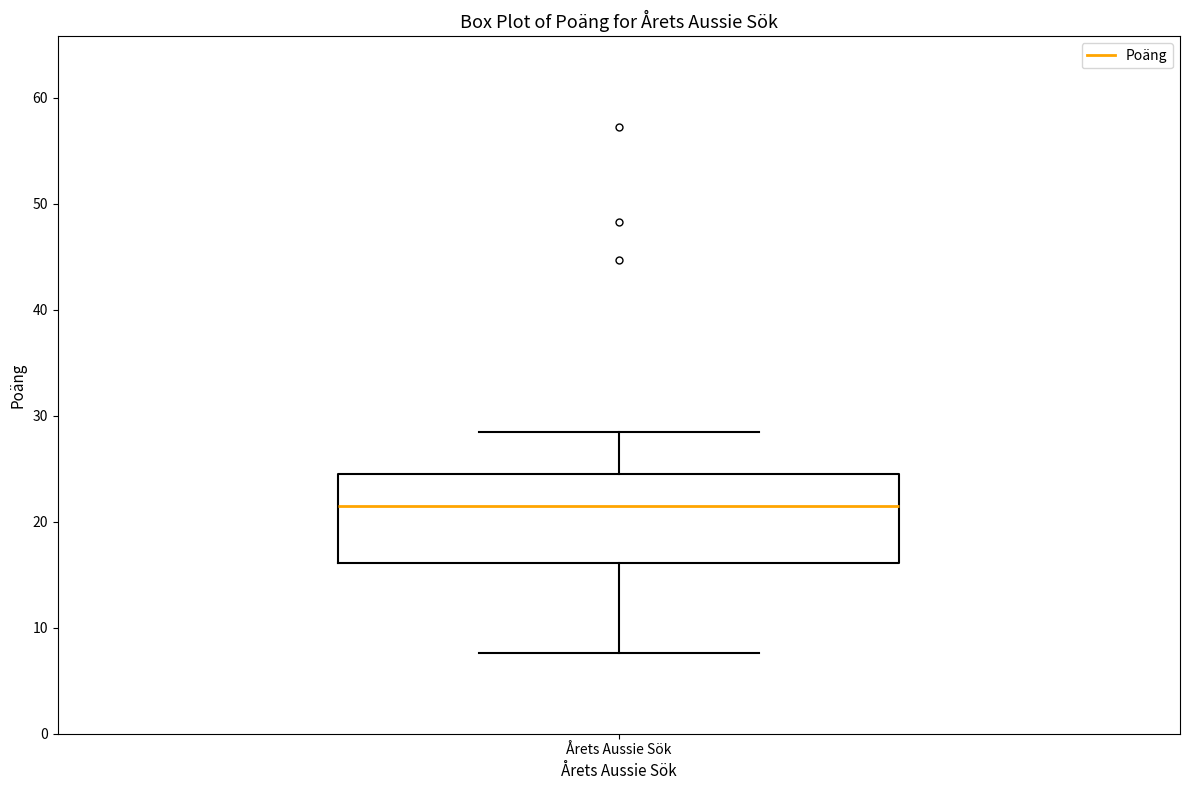

Transcribe this box plot: give where the median line is, the range the box spans, and where the two whiskers end, as read against the y-axis. The values are not printed on the chart, so give them approximately, as read against the axis.

median 22, box 16 to 25, whiskers 8 to 29